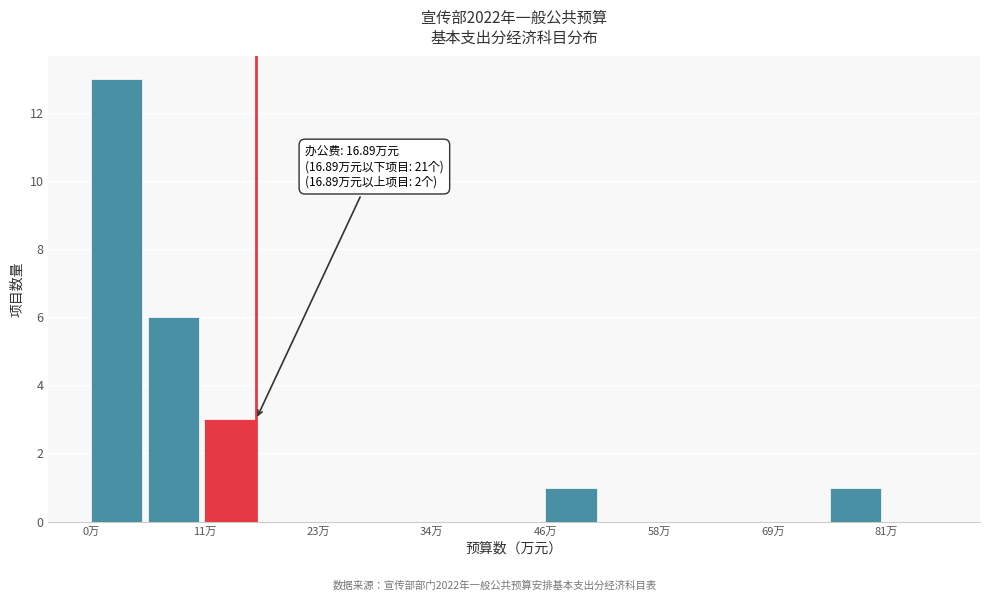

Read against the x-axis, roughly where is the centre of the tallest bar?

2